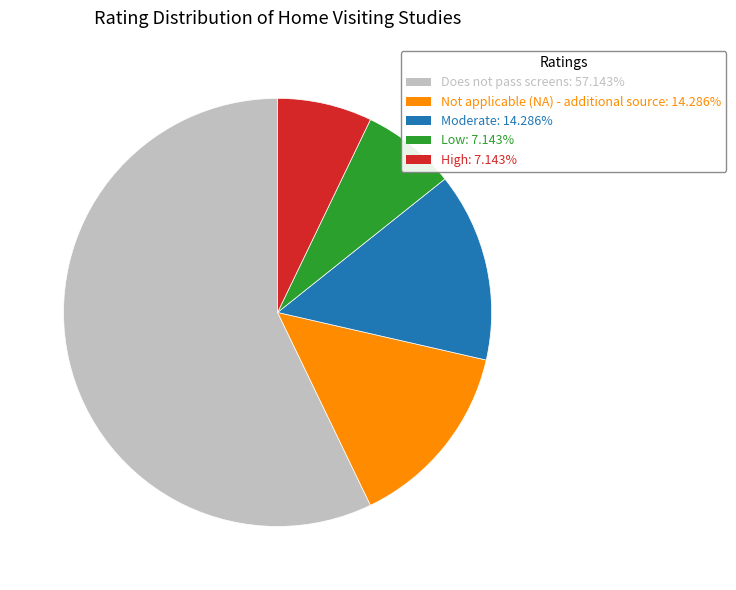

The Low slice represents 12% of the pie. True or false?

False